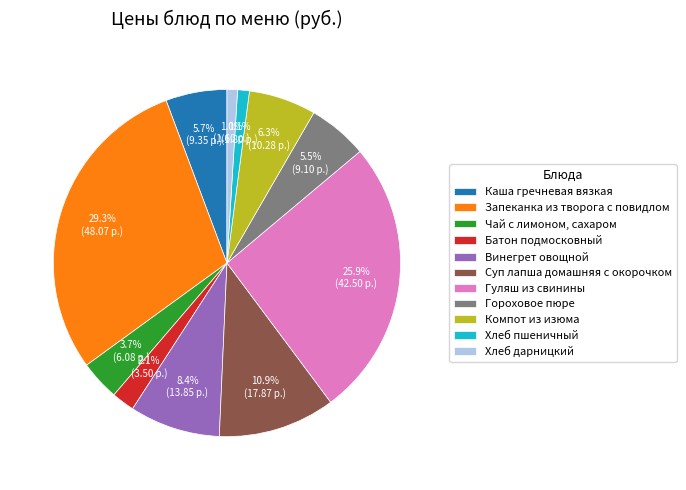

To the nearest percent, what is the average slice percentage?

9%